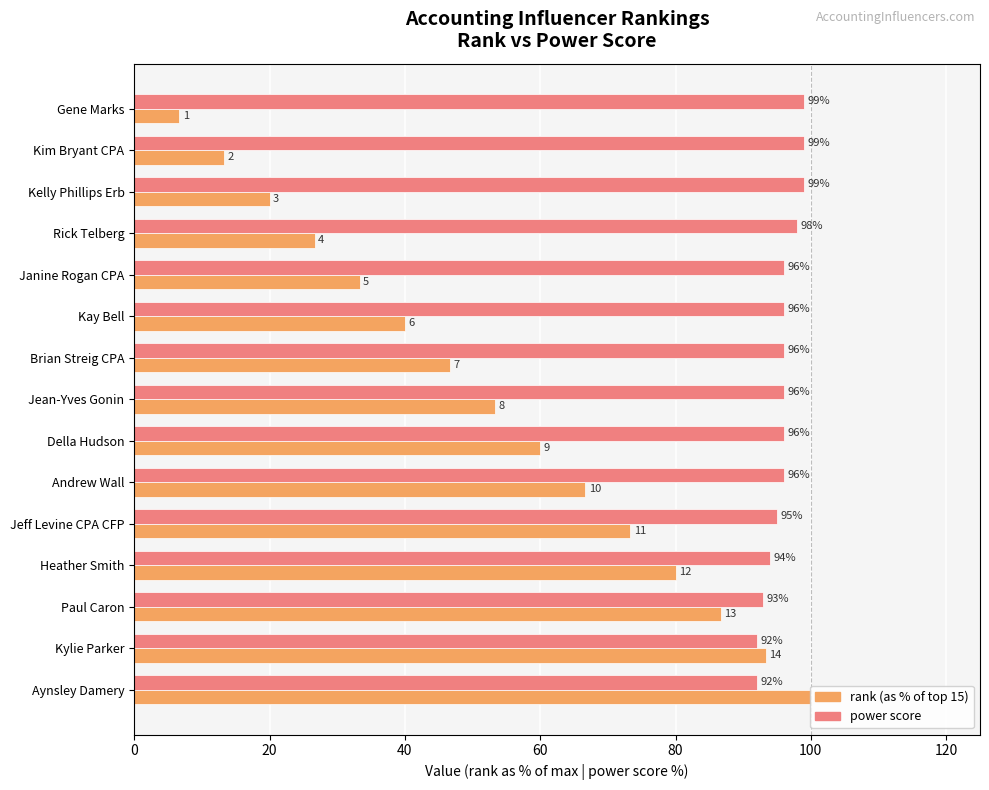

What is the maximum value shown in the chart?

100.0